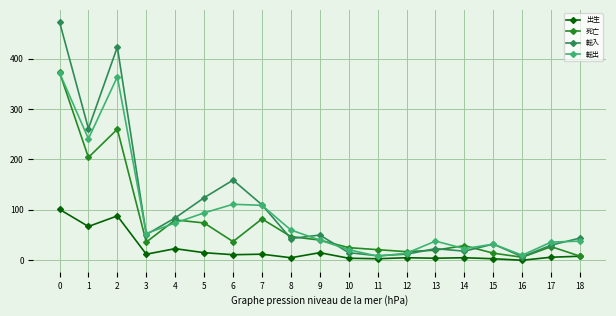

What is the maximum value for 出生?

101